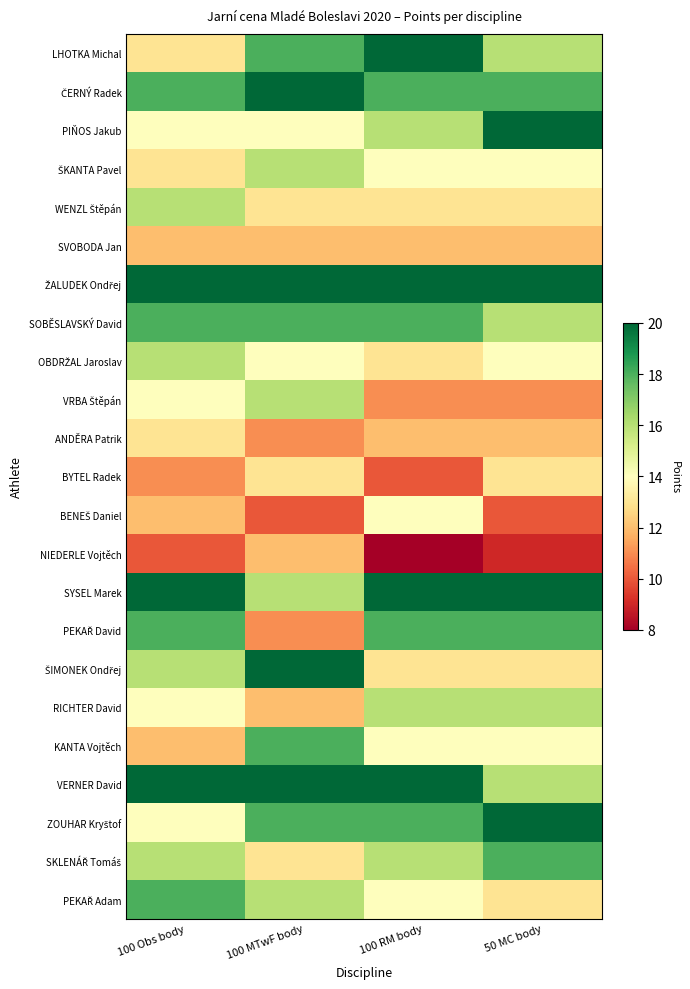

What is the difference between the highest and lowest values at 100 MTwF body?

10